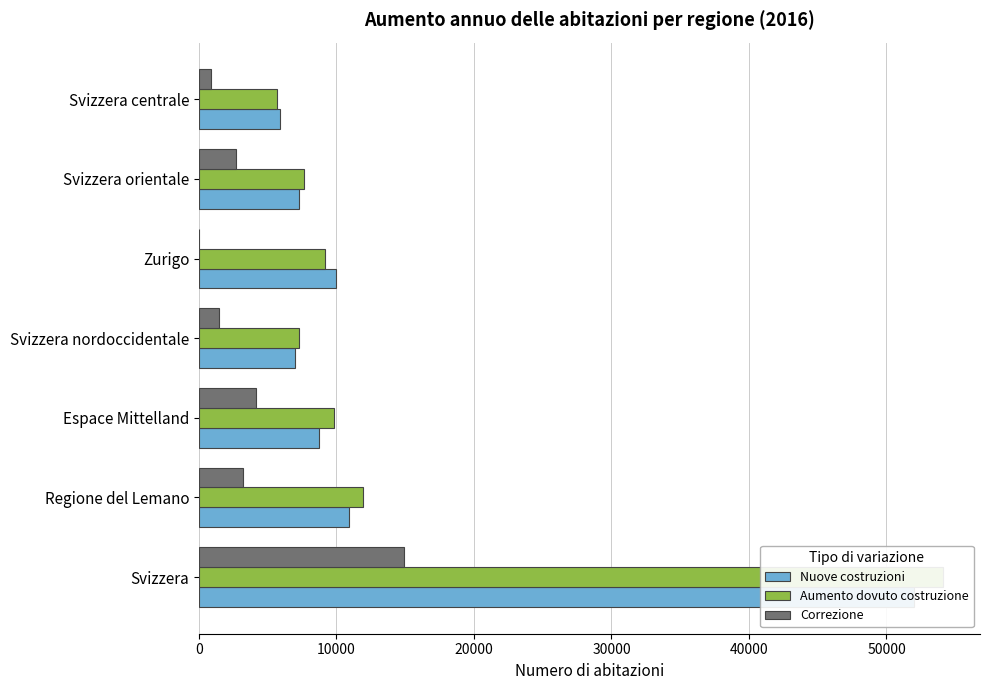

Reading left to right, transcribe all the data shown in this chart.

Nuove costruzioni: 52034	10894	8741	7009	9998	7241	5871
Aumento dovuto costruzione: 54095	11932	9840	7293	9158	7648	5688
Correzione: 14888	3191	4148	1480	12	2676	896